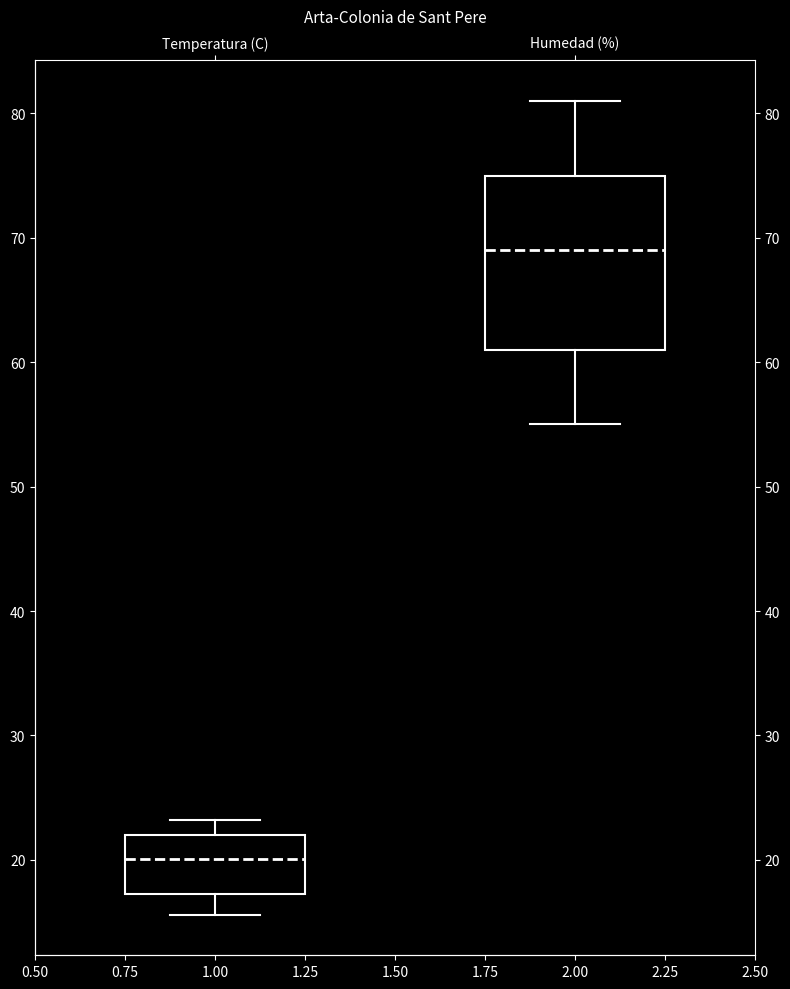

Reading left to right, read every box against the y-axis: the position of its median line, the range the box covers, and the ends of its whiskers. The values are not printed on the chart, so give them approximately, as read against the axis.

Temperatura (C): median 20, box 17 to 22, whiskers 16 to 23
Humedad (%): median 69, box 61 to 75, whiskers 55 to 81